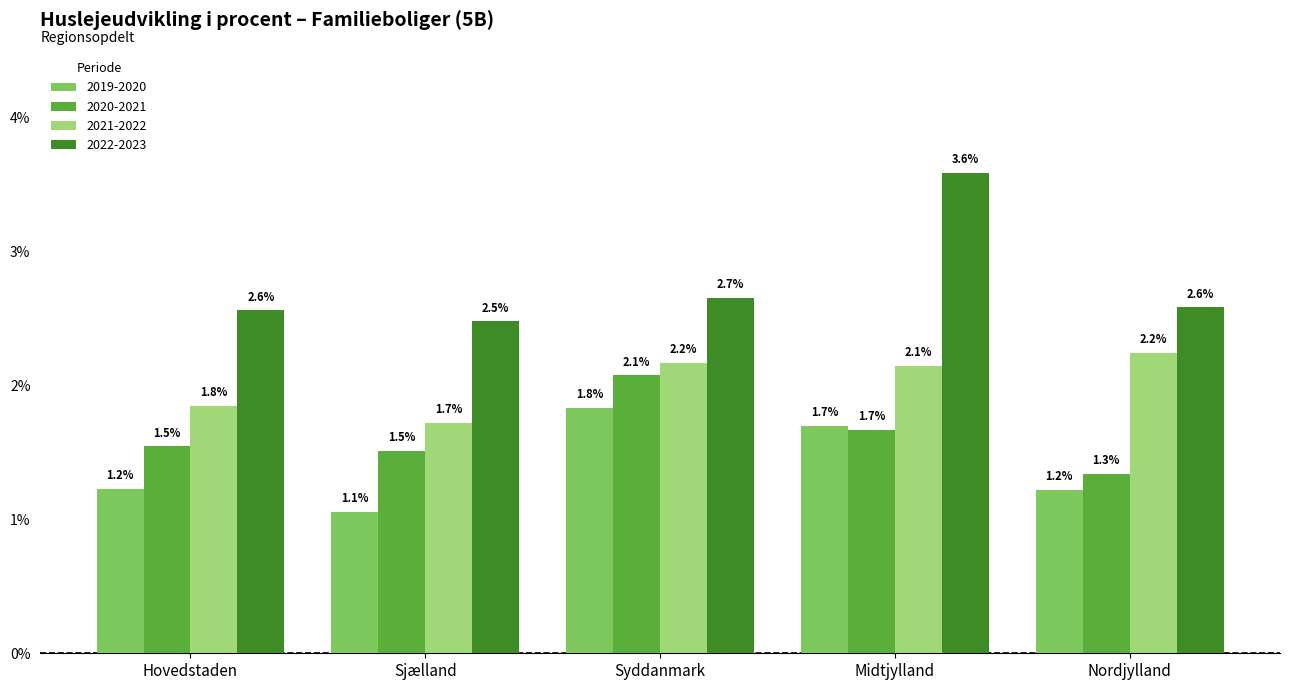

Are the bars horizontal?

No